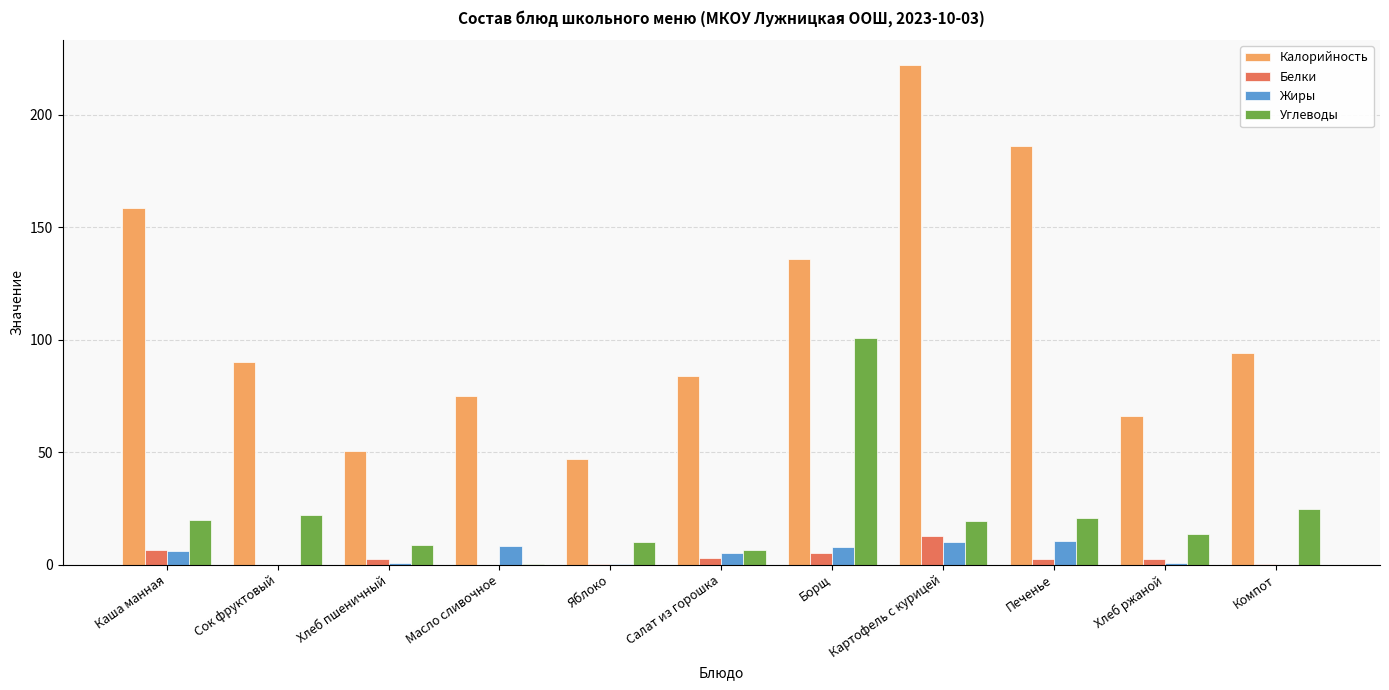

What is the maximum value for Калорийность?

222.0